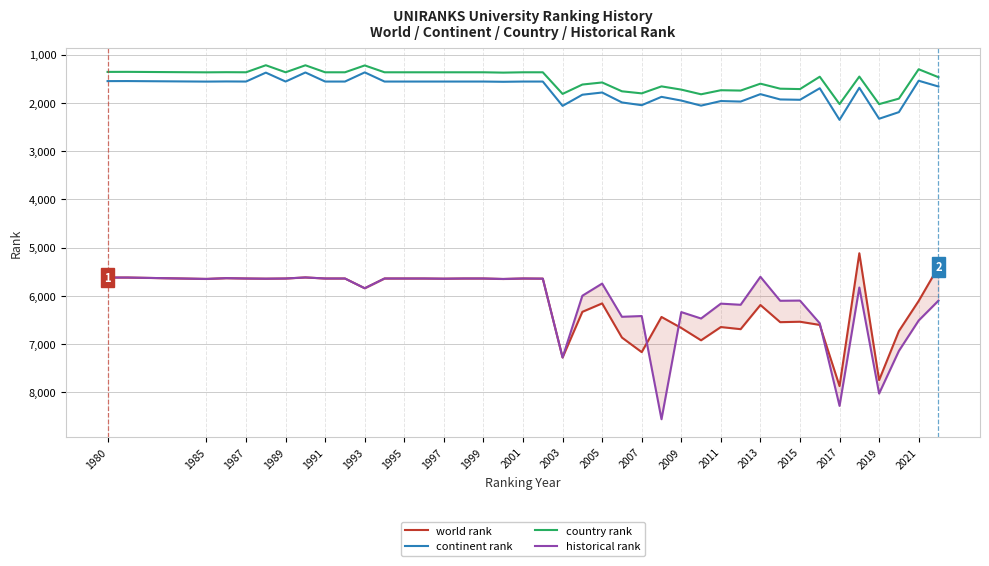

What is the value of the continent rank point at the 10th from the left?

1558.0